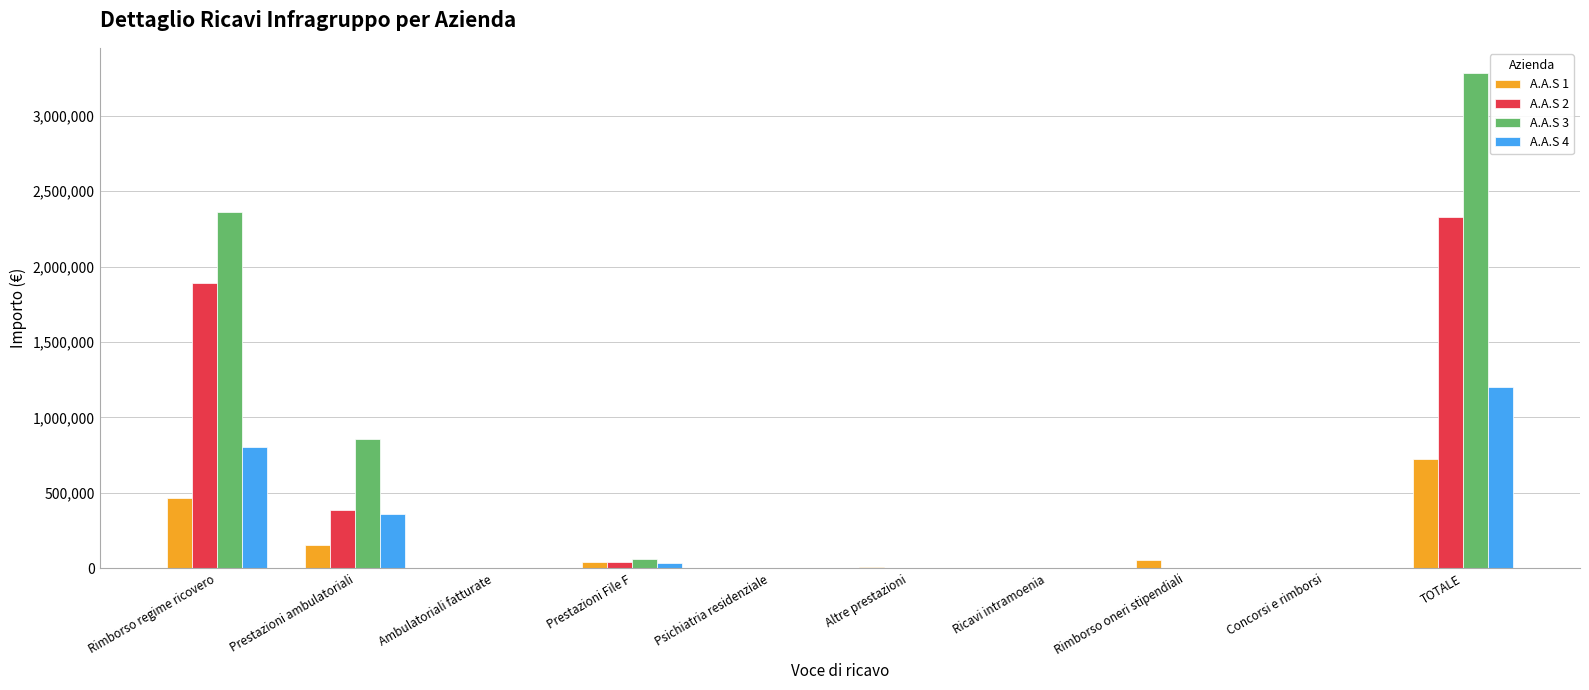

The A.A.S 1 series shows 41609 at Prestazioni File F. True or false?

True